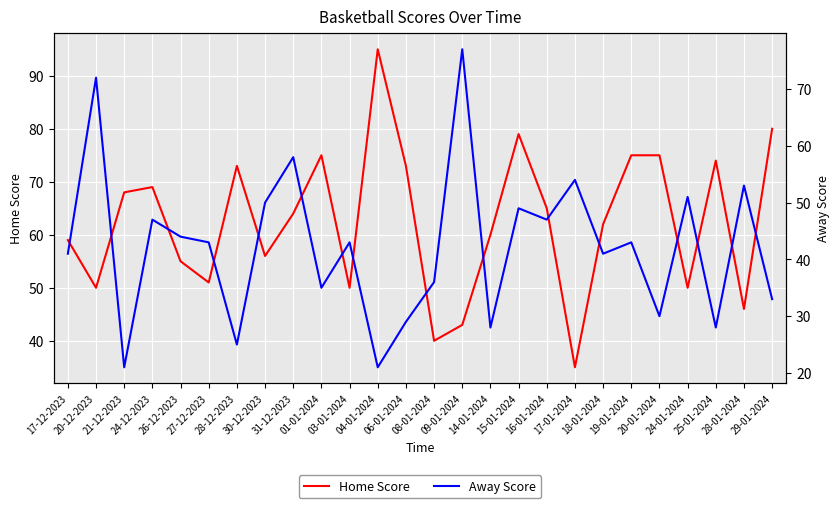

What position from the left is 17-01-2024?

19